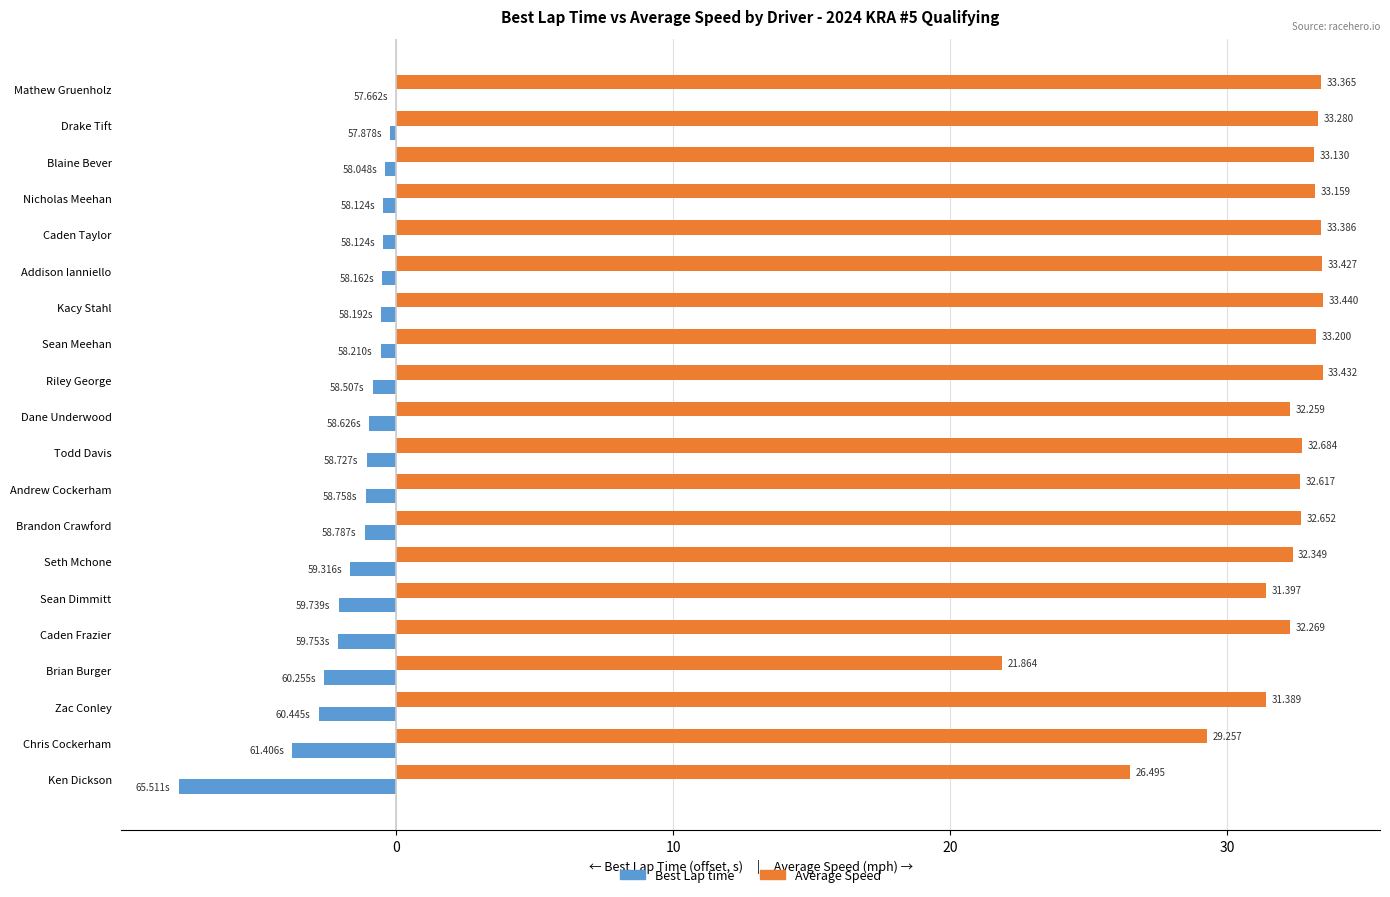

At which label does Best Lap time reach its peak?

Mathew Gruenholz